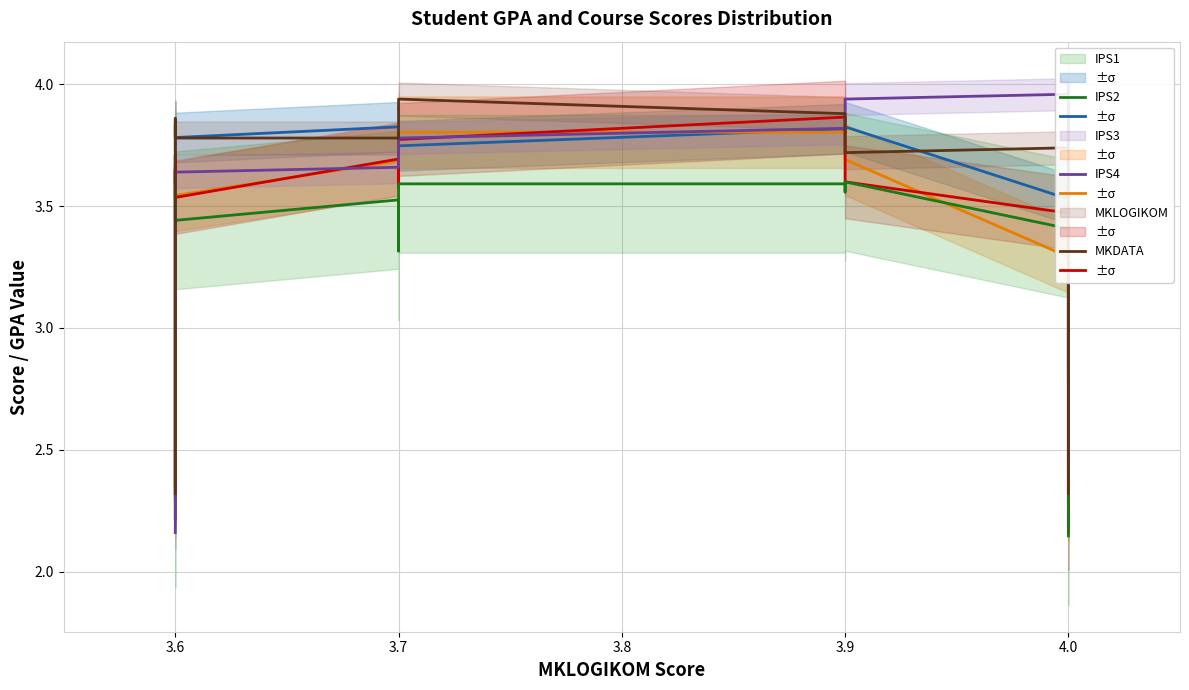

Does the chart display data point markers on the line(s)?

No